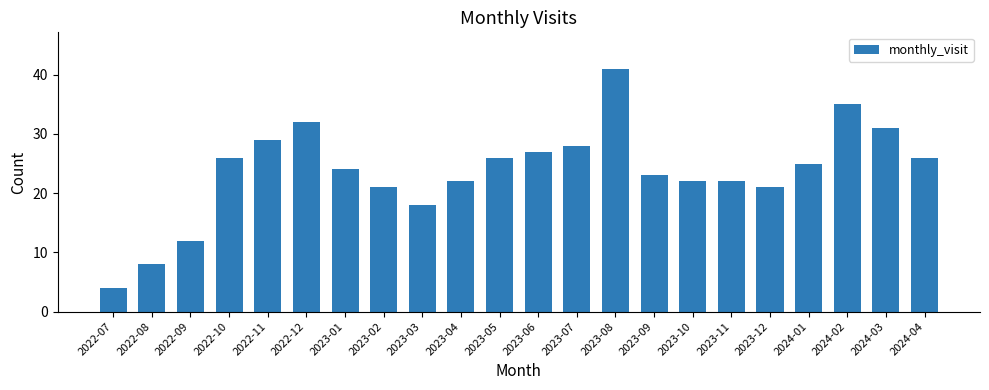

The value at 2022-09 is 18. True or false?

False